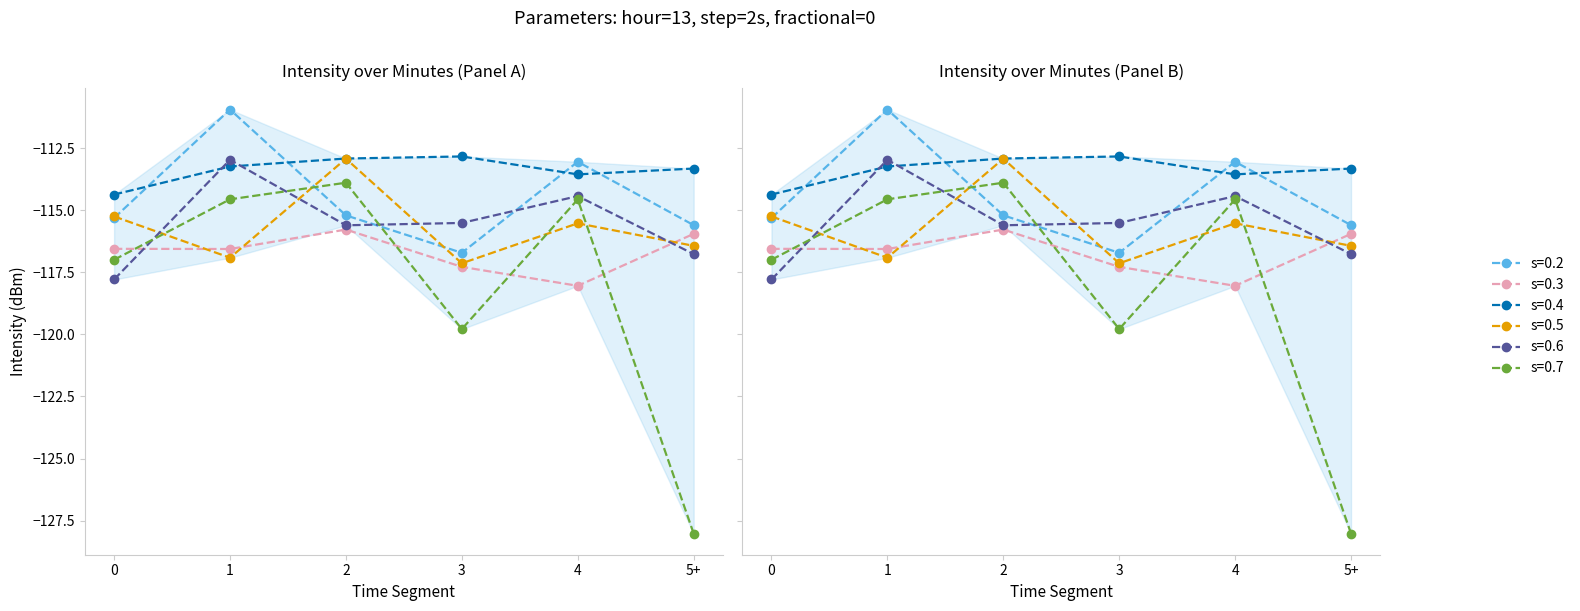

The value of minute 4 (mean dBm) at 1 is -176.4. True or false?

False